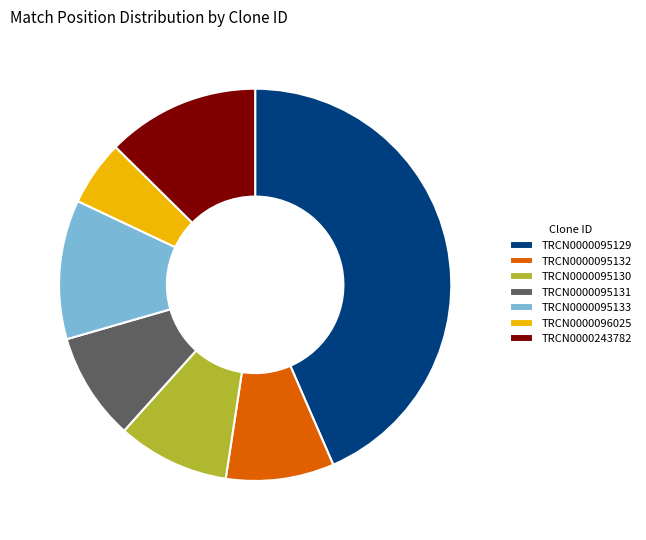

Which slice is the smallest?

TRCN0000096025